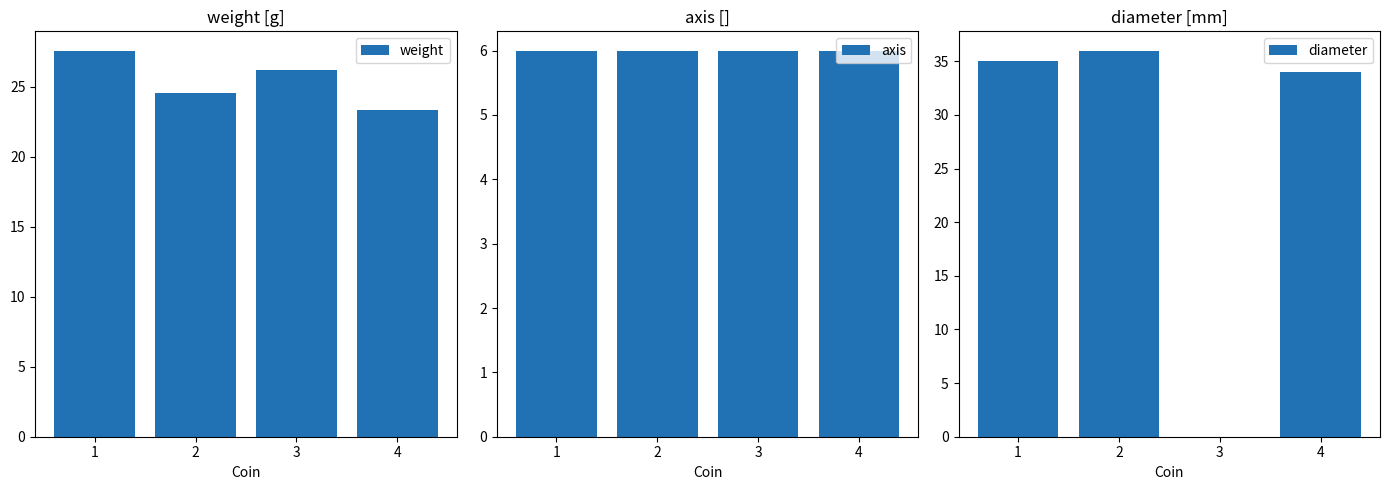

List the series in order of their peak value, lowest first.

axis, weight, diameter